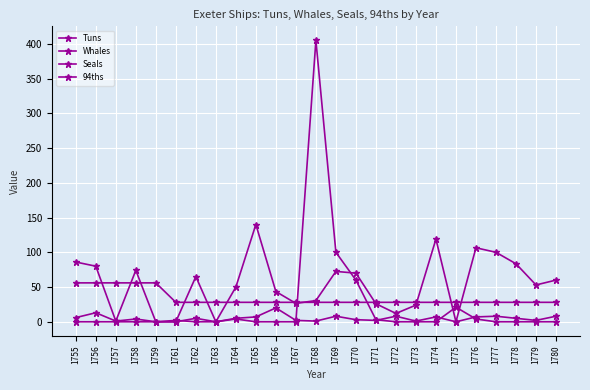

After their last crossing, which series has the higher values: Seals or Tuns?

Tuns